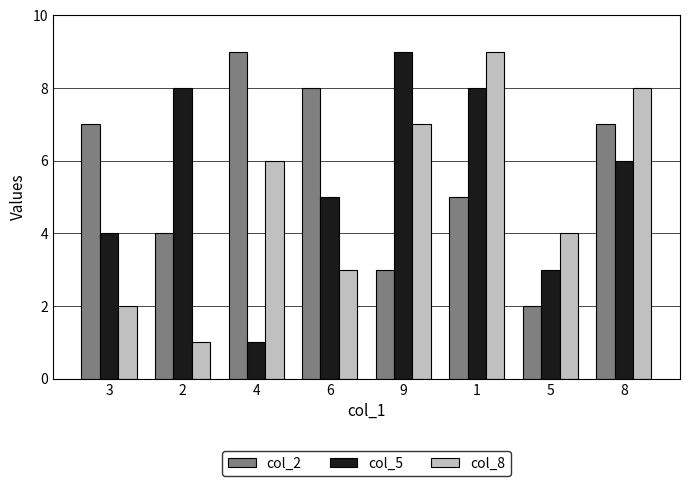

At 4, list the series in order from smallest to largest.

col_5, col_8, col_2